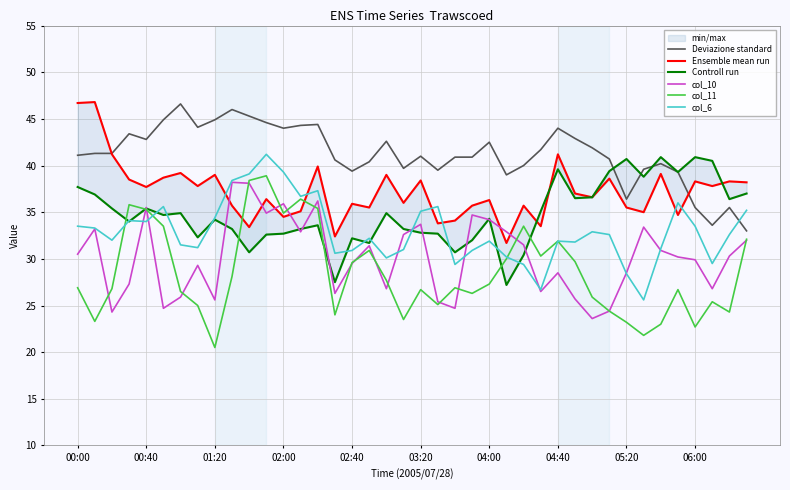

What is the approximate value of col_6 at 04:00?

31.9